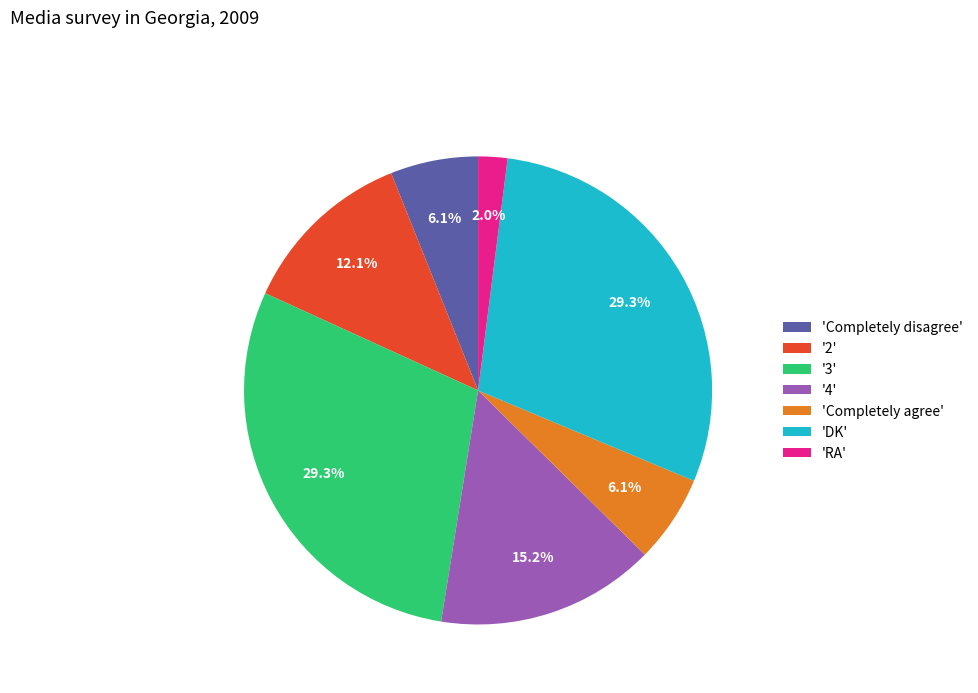

Is there any slice that represents more than half of the pie?

No